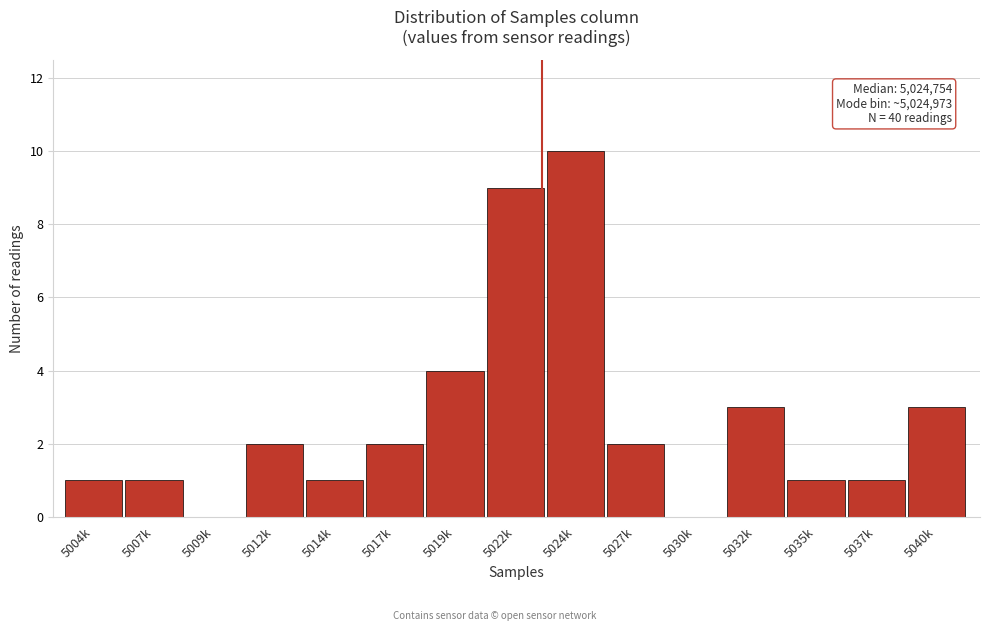

Reading right to left, extract all data points from this chart.

5040k=3	5037k=1	5035k=1	5032k=3	5030k=0	5027k=2	5024k=10	5022k=9	5019k=4	5017k=2	5014k=1	5012k=2	5009k=0	5007k=1	5004k=1